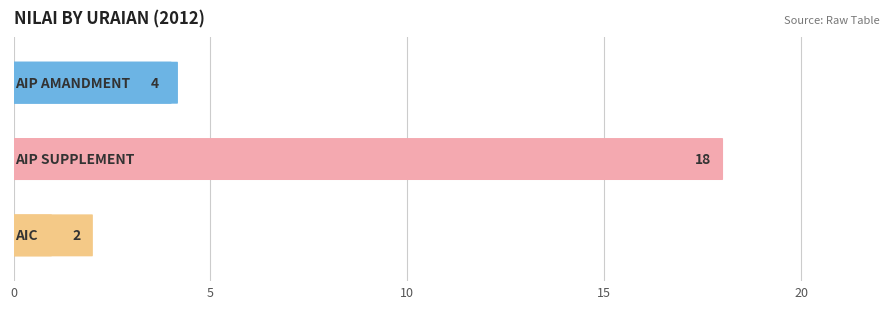

True or false: the data shows 2 at AIC.

True